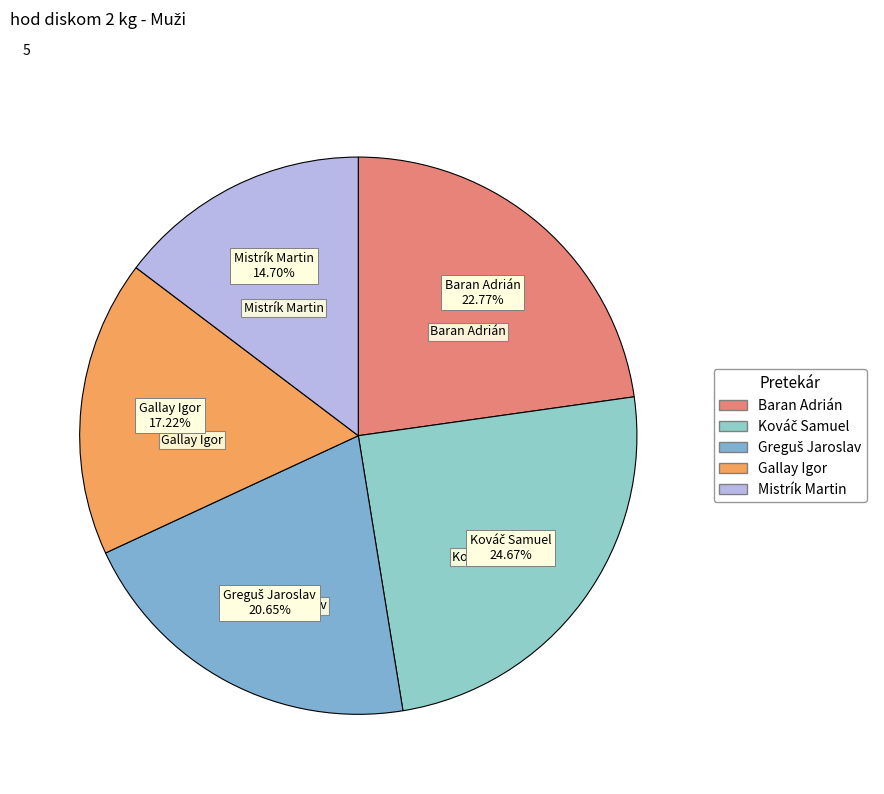

True or false: Baran Adrián accounts for 23% of the total.

True